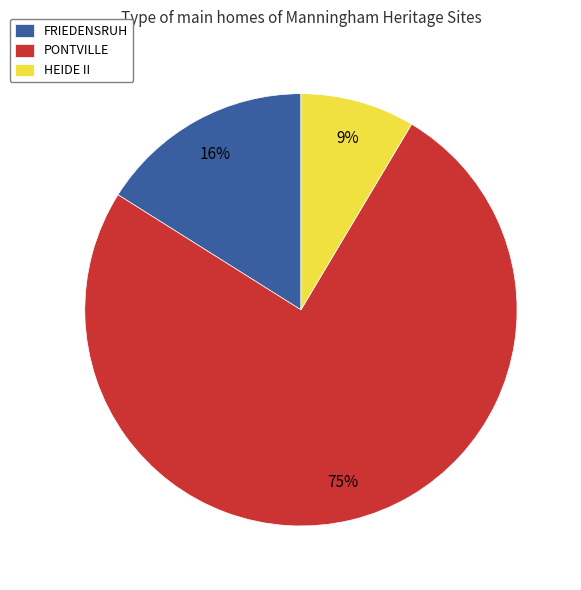

The FRIEDENSRUH slice represents 16% of the pie. True or false?

True